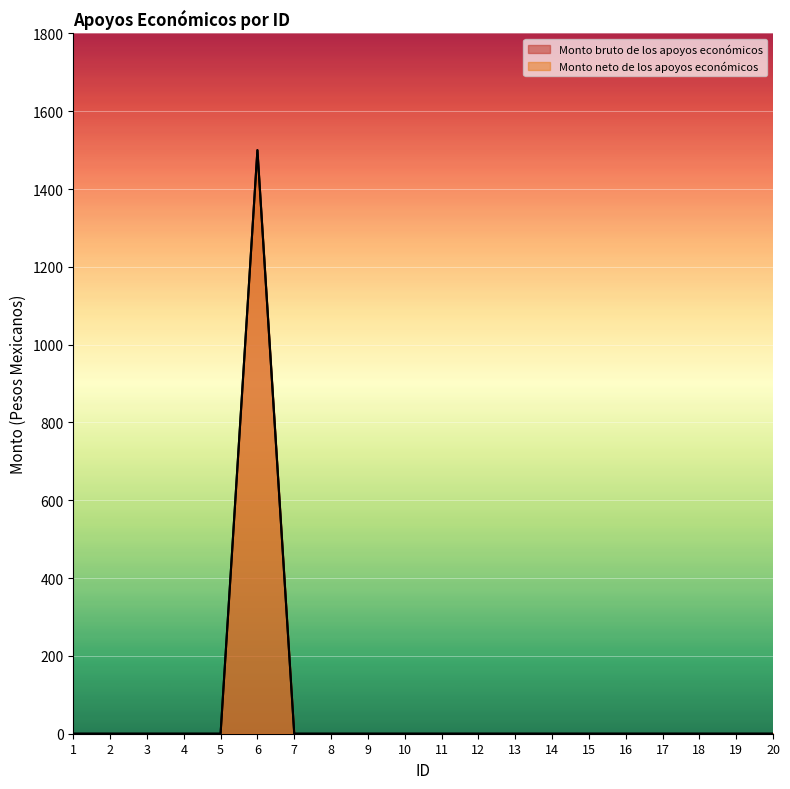

At how many categories does at least one series exceed 1276?

1